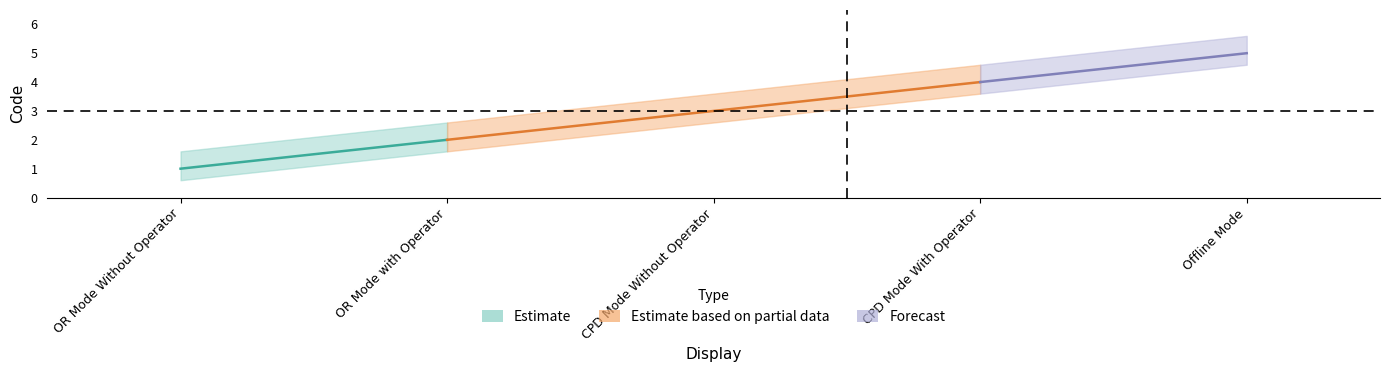

True or false: the data shows 1 at OR Mode Without Operator.

True